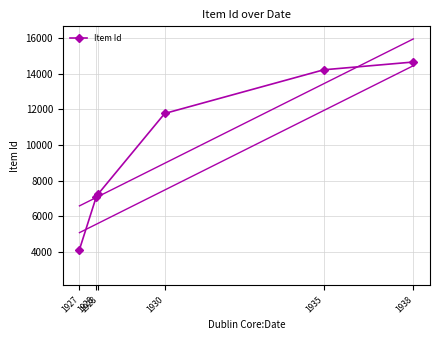

Rank the categories by value from highest to lowest.

1938, 1935, 1930, 1928, 1928, 1927